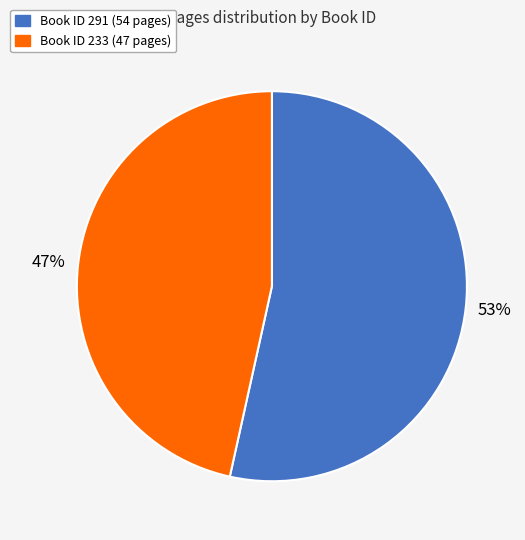

Is there a majority slice in this chart?

Yes